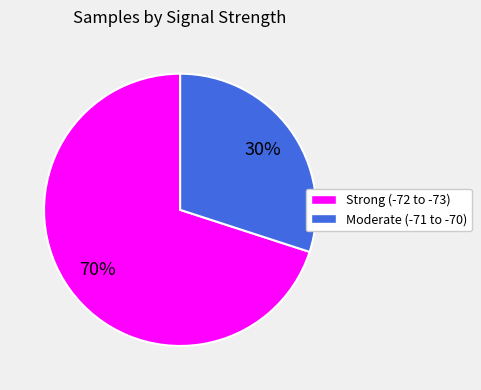

The Strong (-72 to -73) slice represents 70% of the pie. True or false?

True